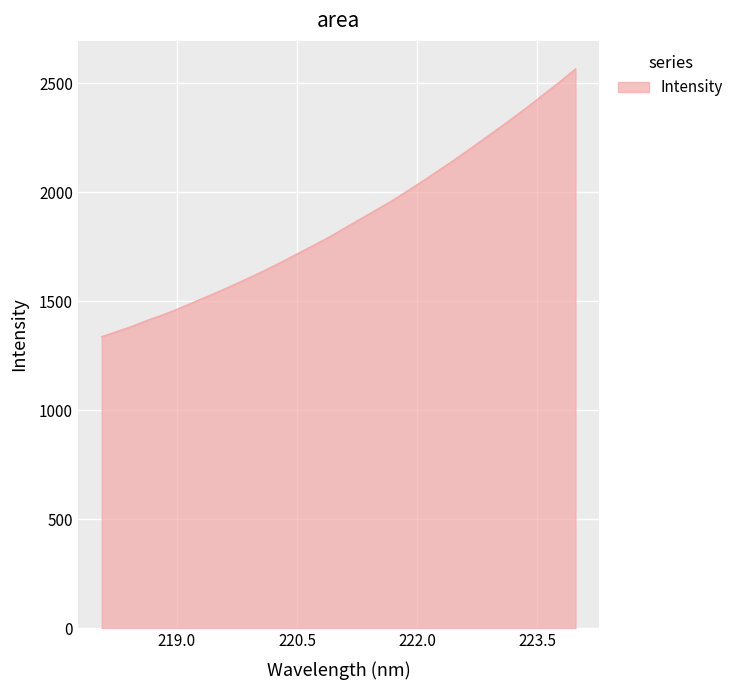

What is the greatest value displayed?

2567.0